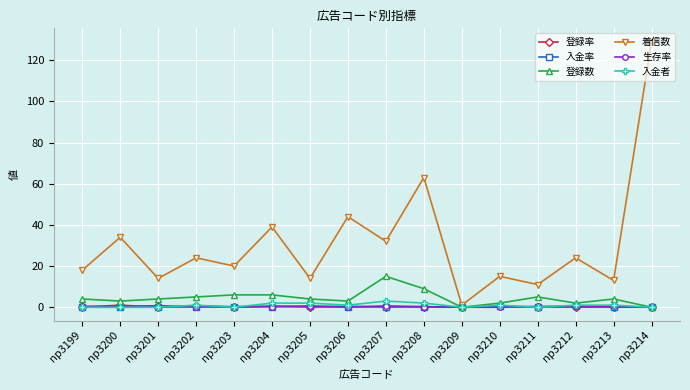

What are all the series names shown in the legend?

登録率, 入金率, 登録数, 着信数, 生存率, 入金者